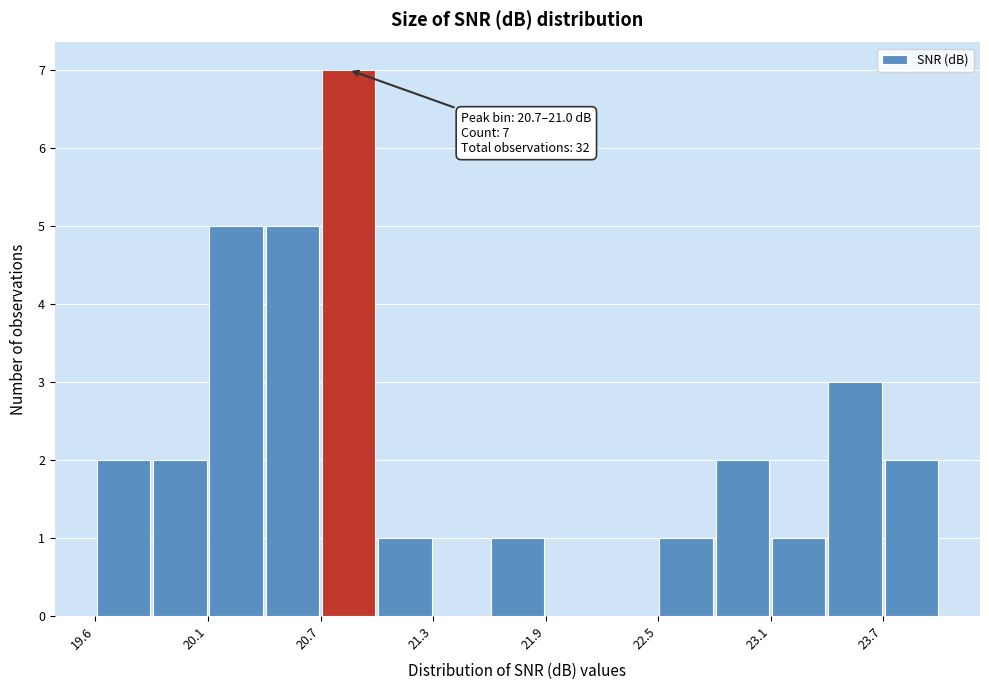

Read against the x-axis, roughly where is the centre of the tallest bar?

20.9